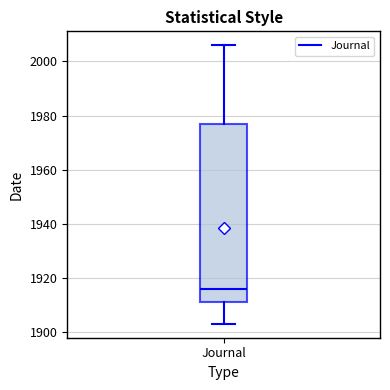

Where is the upper edge of the box for Journal on the y-axis? The values are not printed on the chart, so give them approximately, as read against the axis.

1978